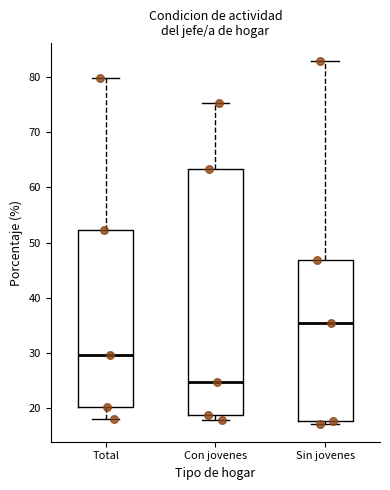

Comparing the boxes themselves (not the whiskers), which one is the tallest?

Con jovenes